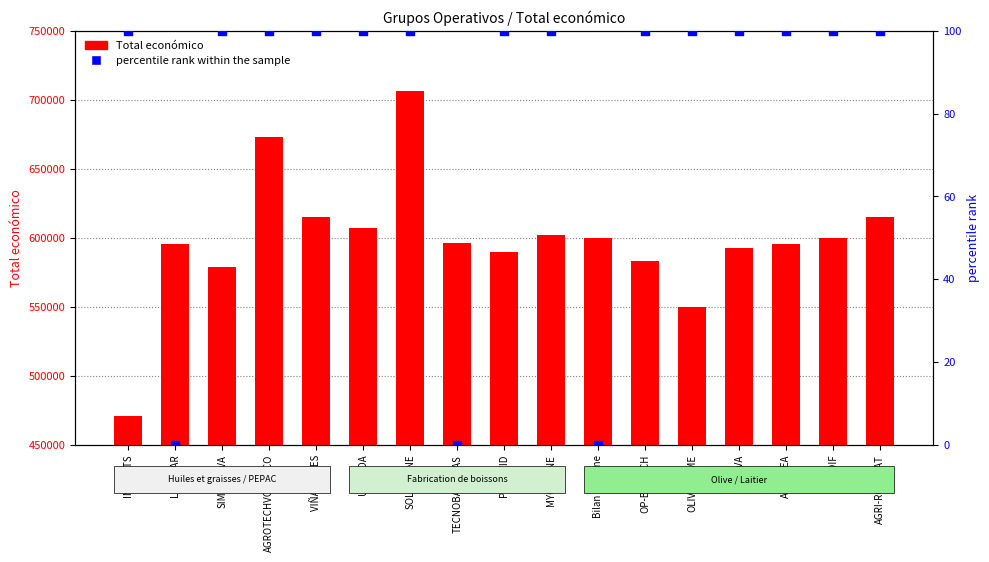

Is the value of Total económico at TECNOBARRICAS greater than the value of percentile rank within the sample at UBAVIDA?

Yes